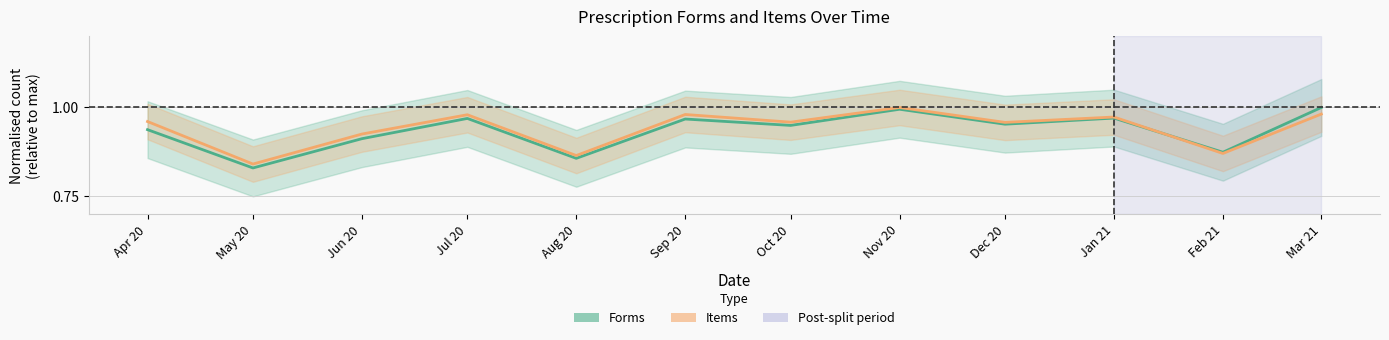

Which series has the widest spread of values?

Forms (normalised)